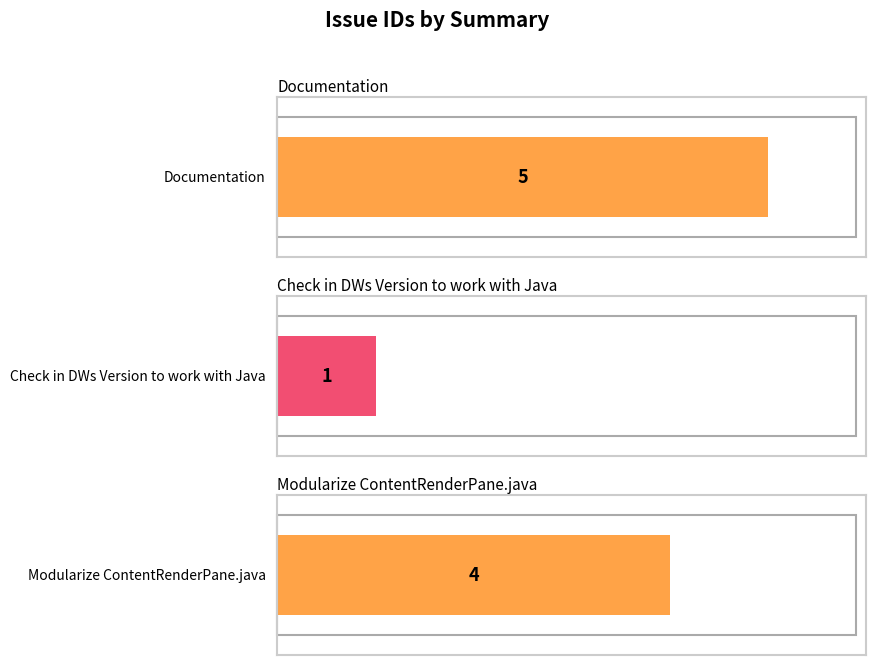

What value does the data have at Documentation?

5